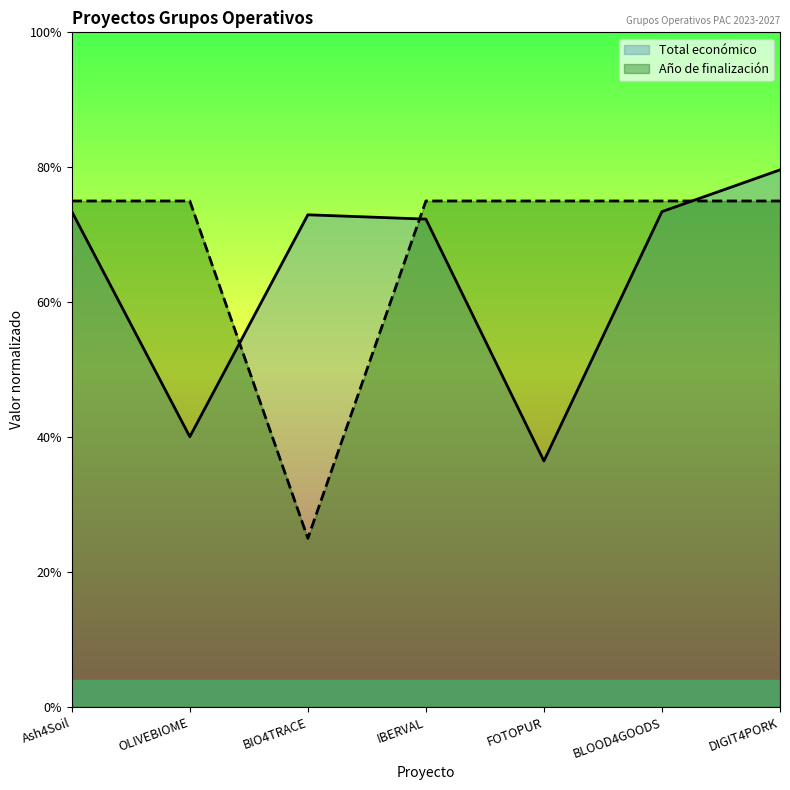

What are all the series names shown in the legend?

Total económico, Año de finalización